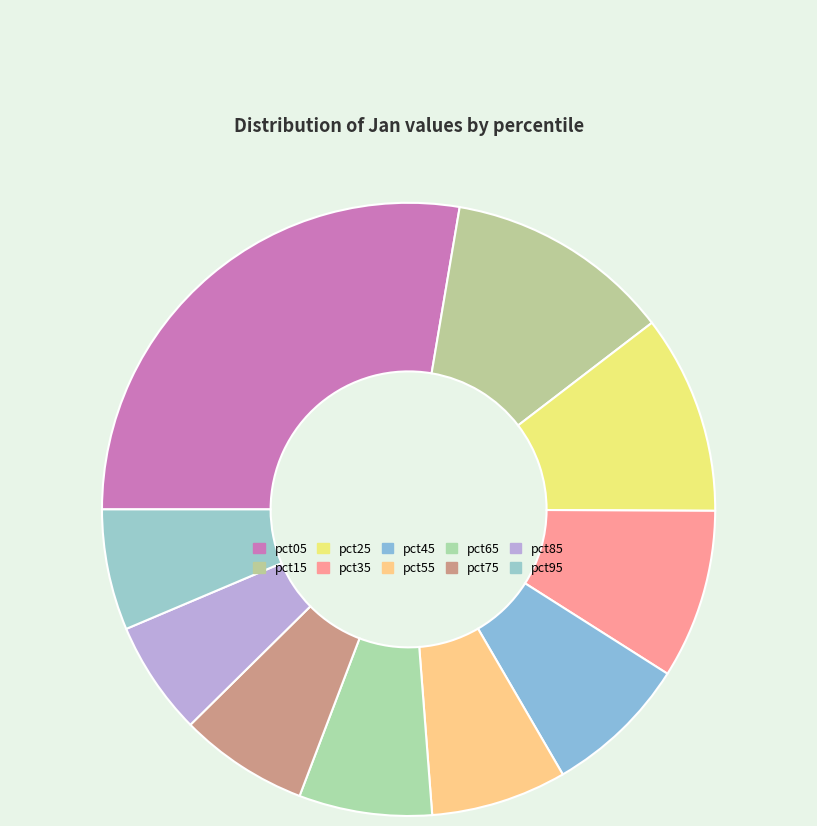

The pct05 slice represents 28% of the pie. True or false?

True